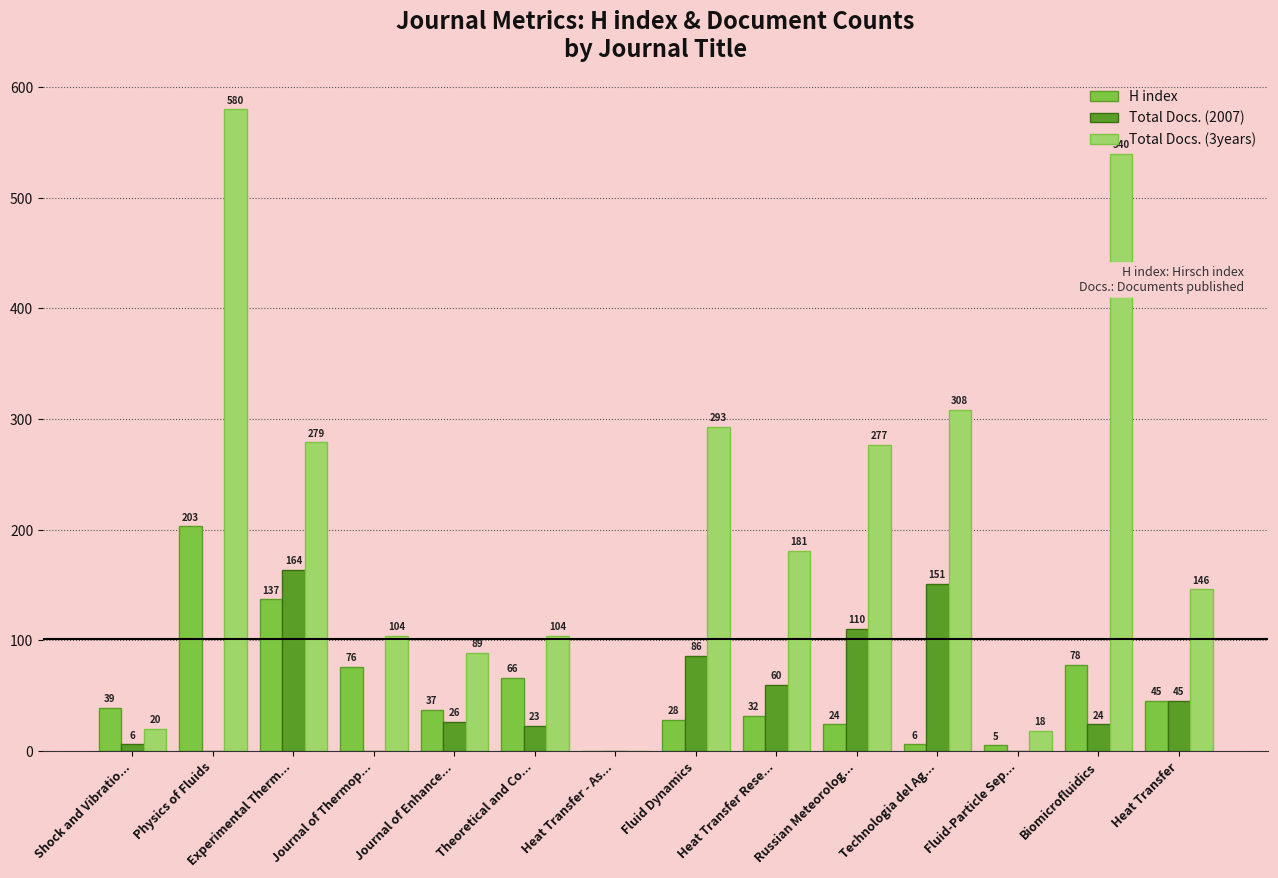

Which series changed the most between Experimental Therm... and Heat Transfer?

Total Docs. (3years)